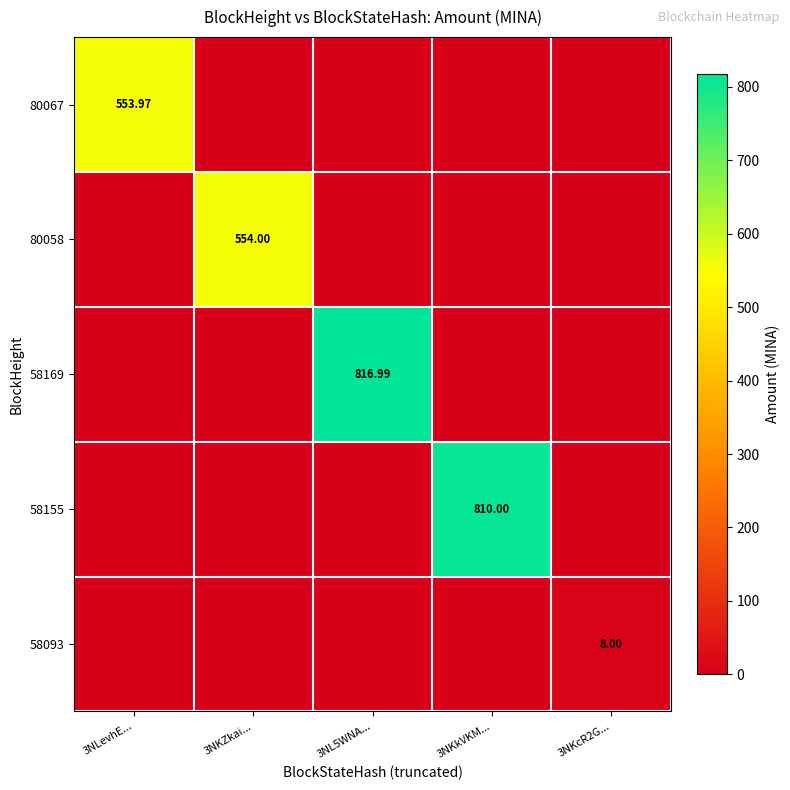

True or false: 80067 has a value of -254.0 at 3NKZkai....

False